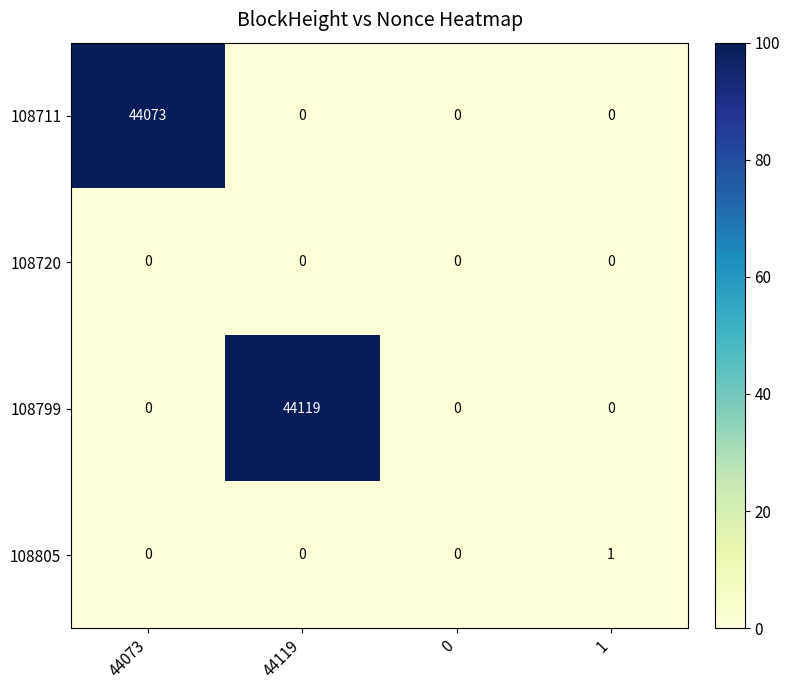

What is the maximum value shown in the chart?

44119